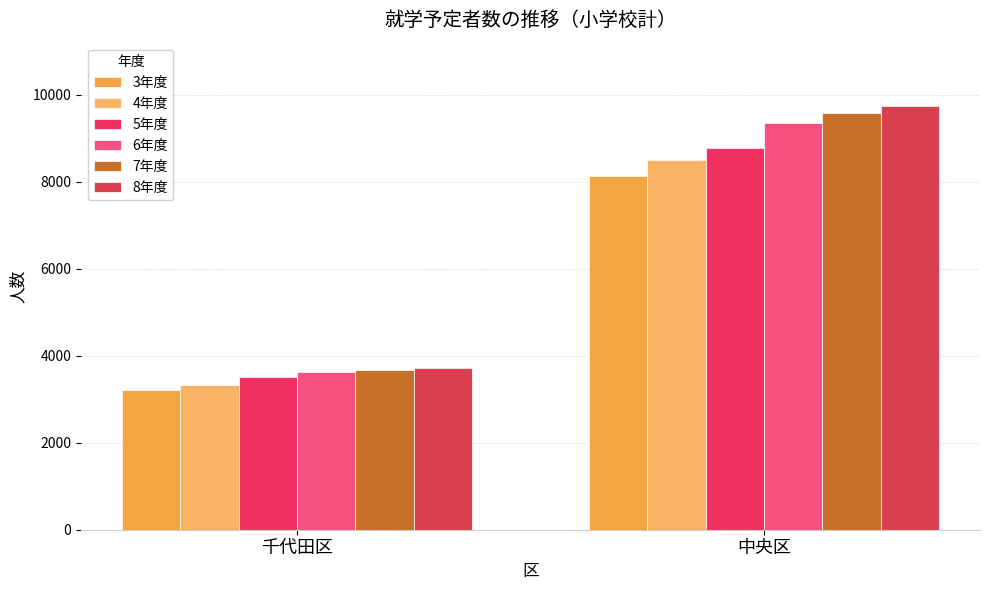

Reading left to right, list all the values displayed in this chart.

3年度: 3219	8125
4年度: 3317	8496
5年度: 3507	8787
6年度: 3626	9363
7年度: 3662	9590
8年度: 3729	9739